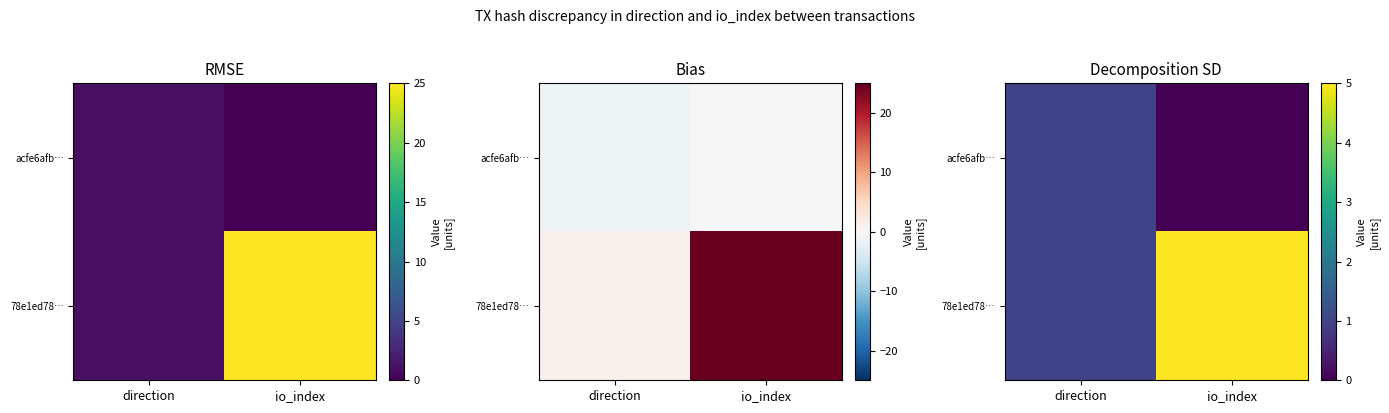

Is it true that 78e1ed78… equals 5 at io_index?

True